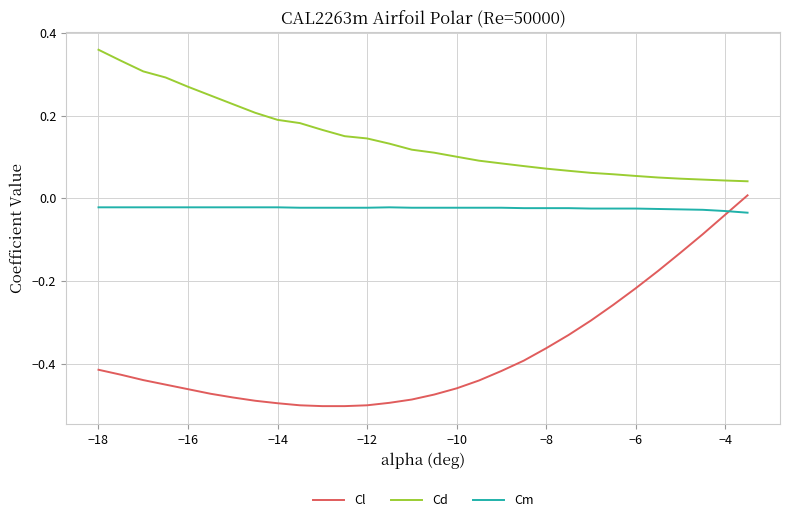

Which series ends up on top after the final intersection of Cl and Cm?

Cl